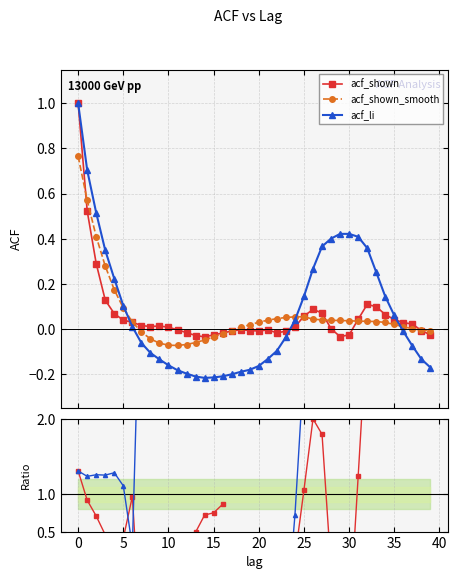

The acf_shown_smooth series shows -0.0 at 16. True or false?

False